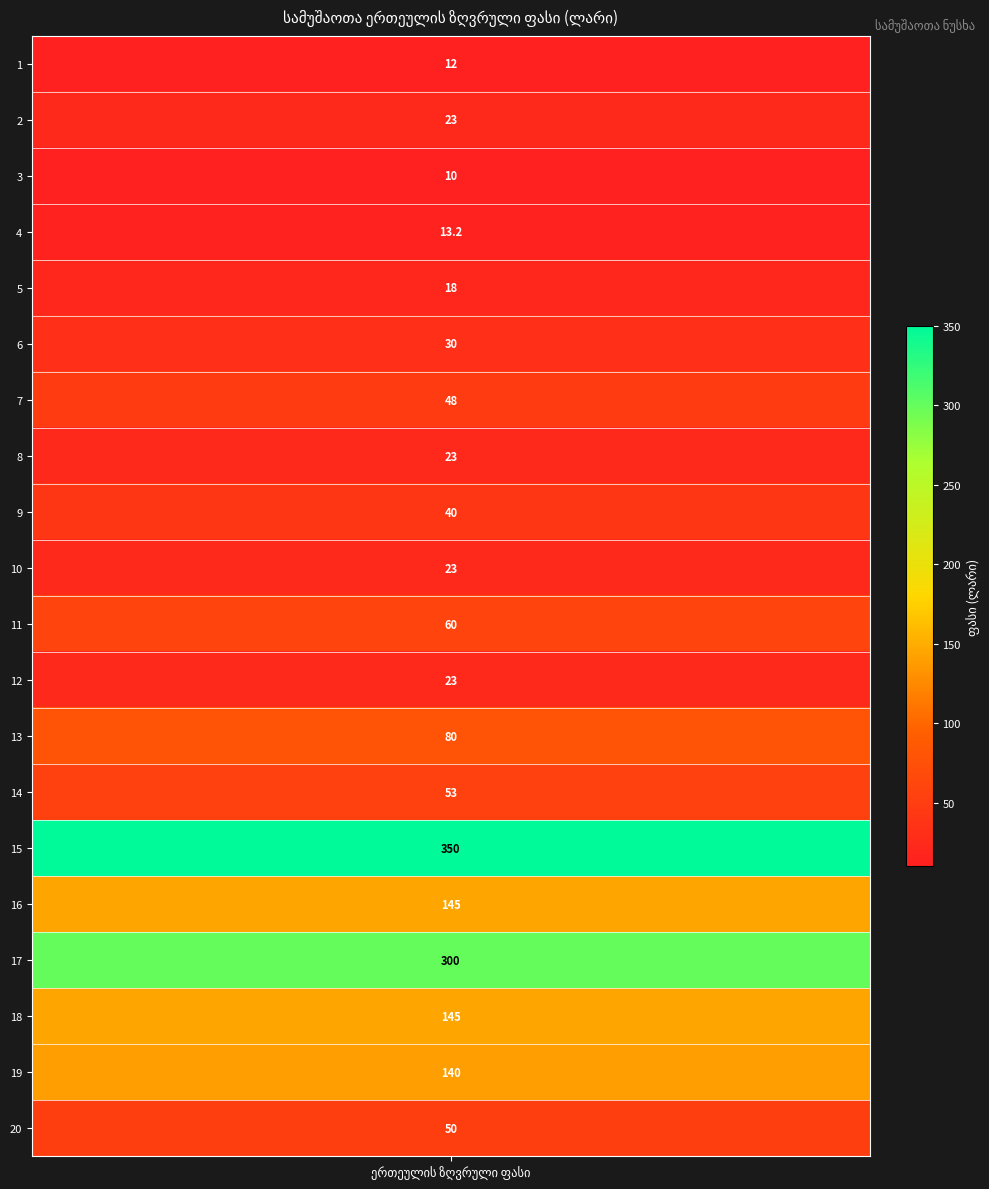

Reading left to right, list all the values displayed in this chart.

1=12.0	2=23.0	3=10.0	4=13.2	5=18.0	6=30.0	7=48.0	8=23.0	9=40.0	10=23.0	11=60.0	12=23.0	13=80.0	14=53.0	15=350.0	16=145.0	17=300.0	18=145.0	19=140.0	20=50.0